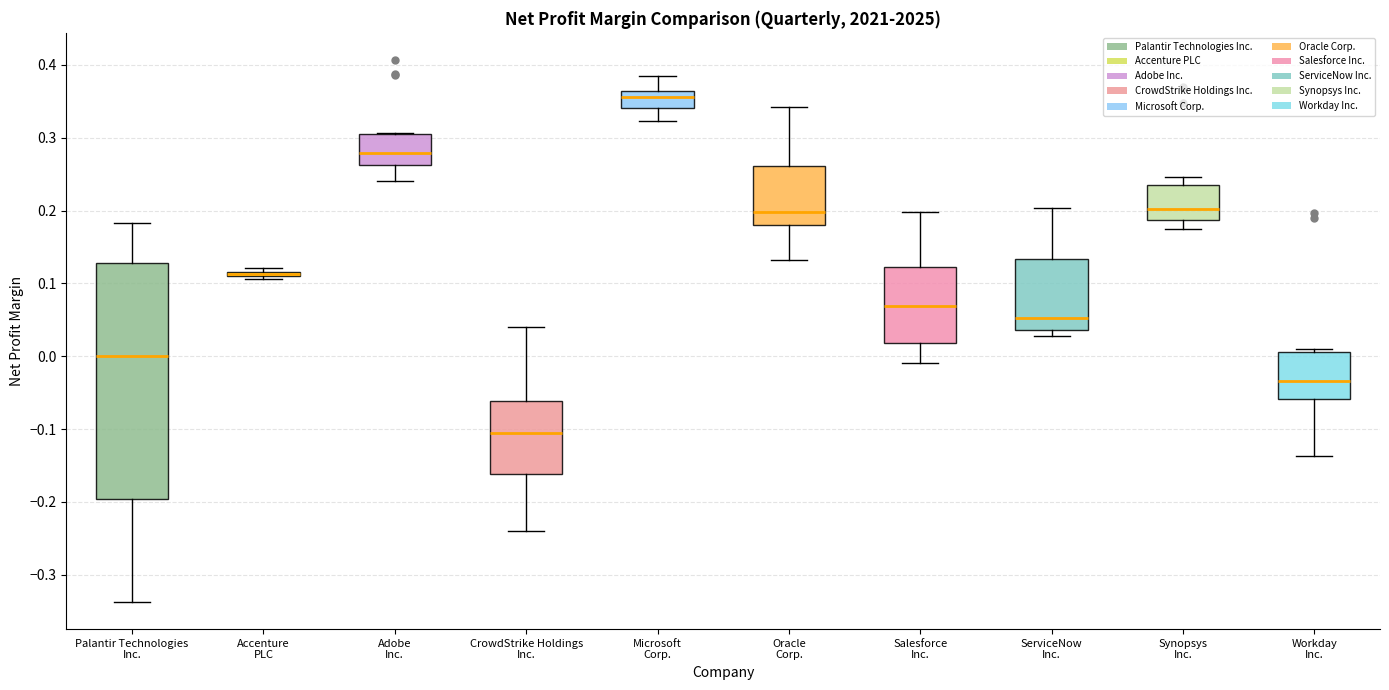

Comparing the boxes themselves (not the whiskers), which one is the tallest?

Palantir Technologies Inc.